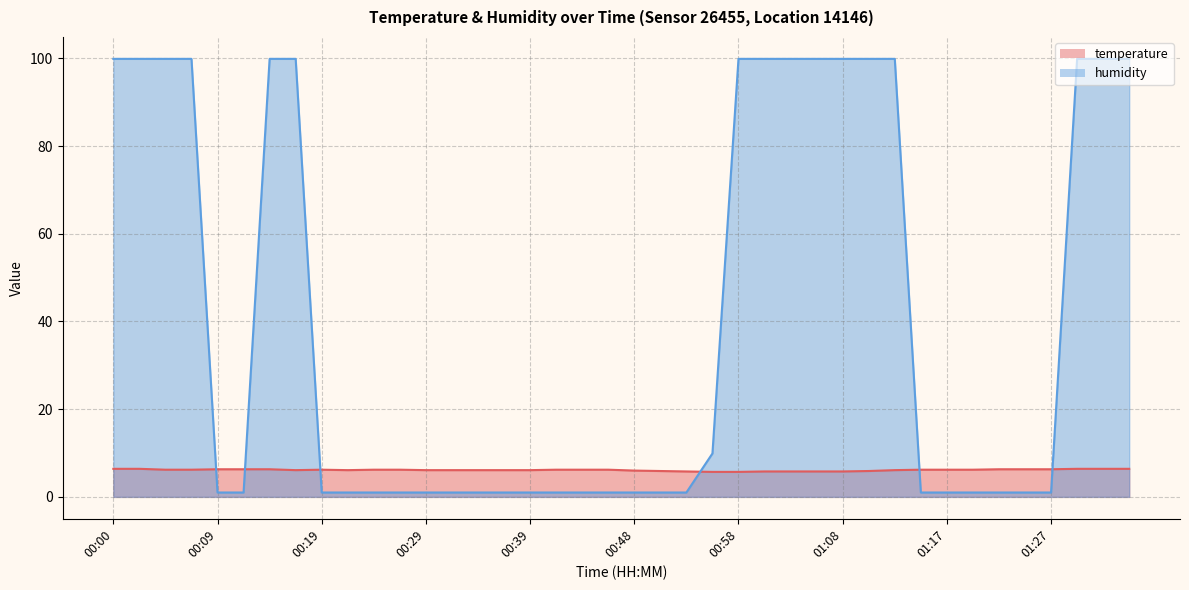

List the labels in order of humidity value, smallest first.

00:09, 00:12, 00:19, 00:21, 00:24, 00:26, 00:29, 00:31, 00:34, 00:36, 00:39, 00:41, 00:43, 00:46, 00:48, 00:51, 00:53, 01:15, 01:17, 01:20, 01:22, 01:25, 01:27, 00:56, 00:00, 00:02, 00:04, 00:07, 00:14, 00:17, 00:58, 01:00, 01:03, 01:05, 01:08, 01:10, 01:13, 01:30, 01:32, 01:34